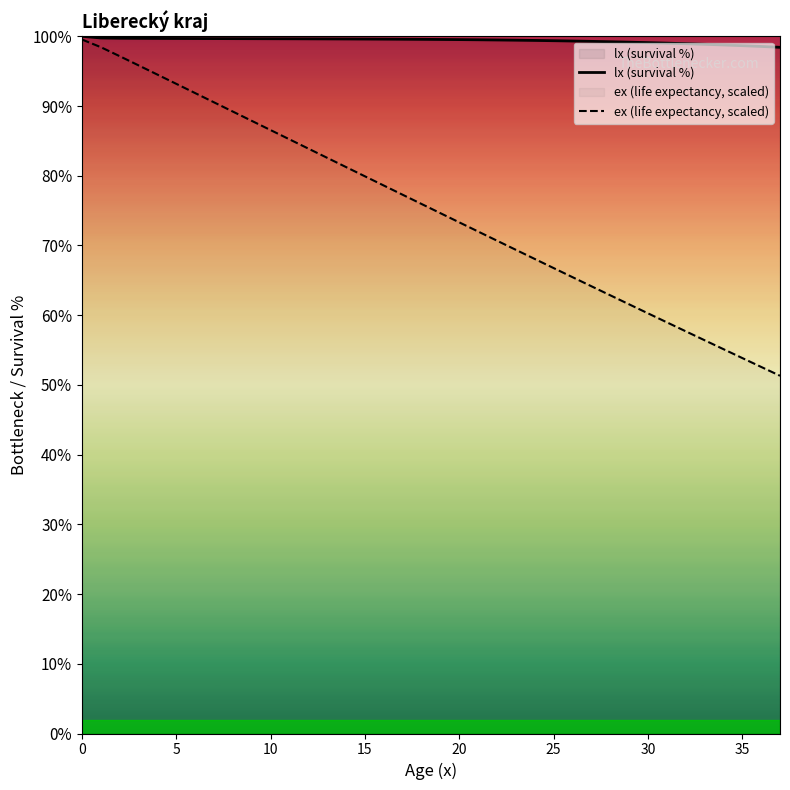

The ex (life expectancy, scaled) series shows 87.7 at 28. True or false?

False